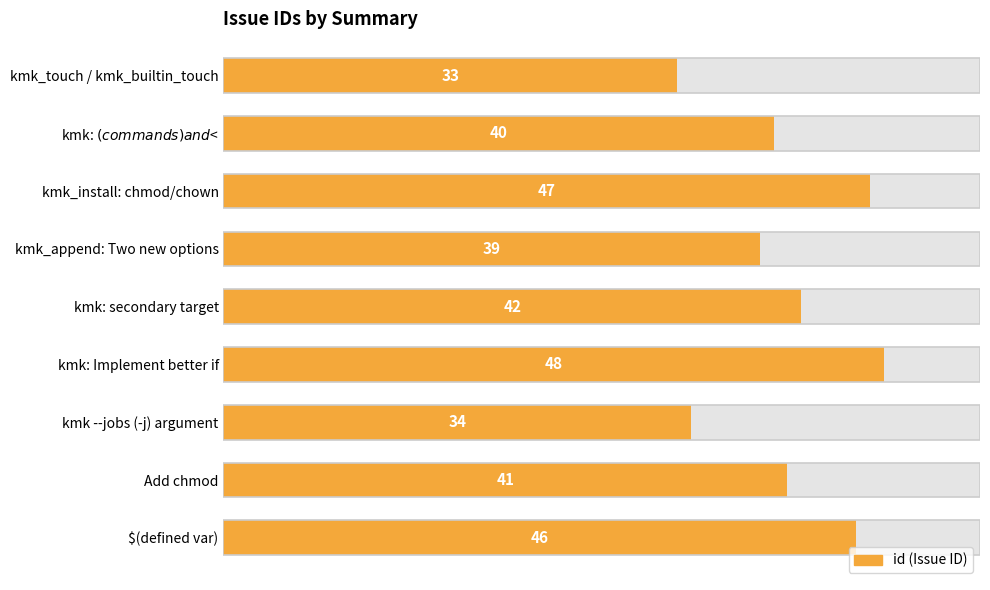

How many data points are above 41?

4